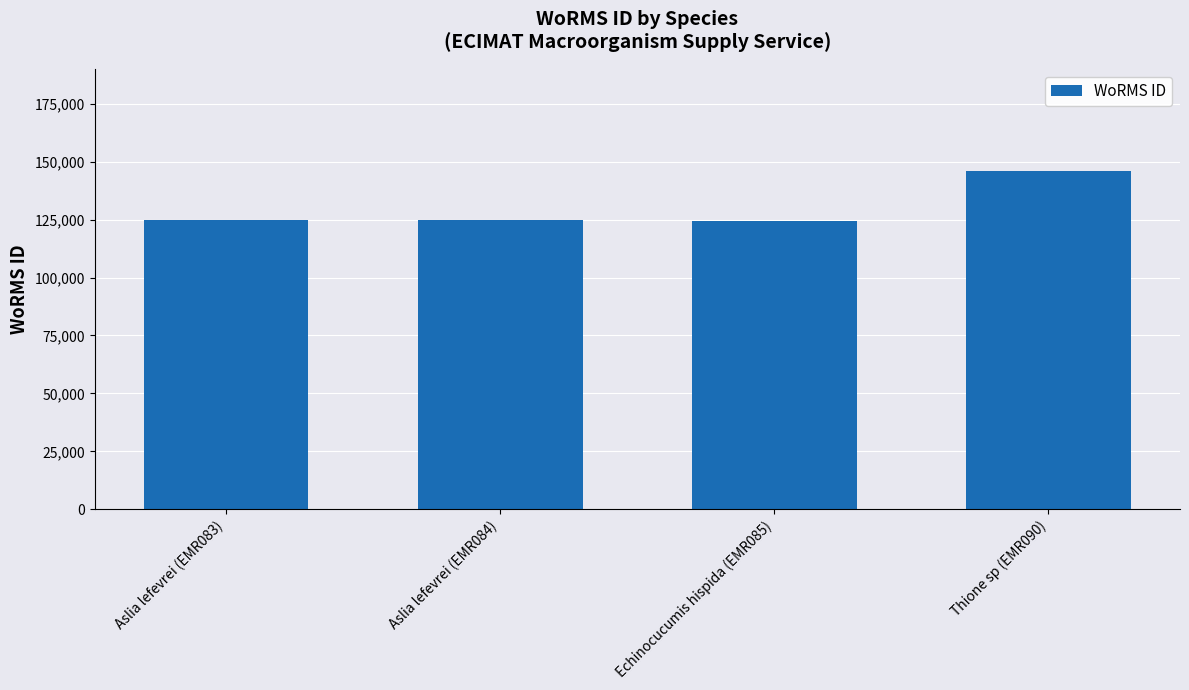

What is the average value?

129976